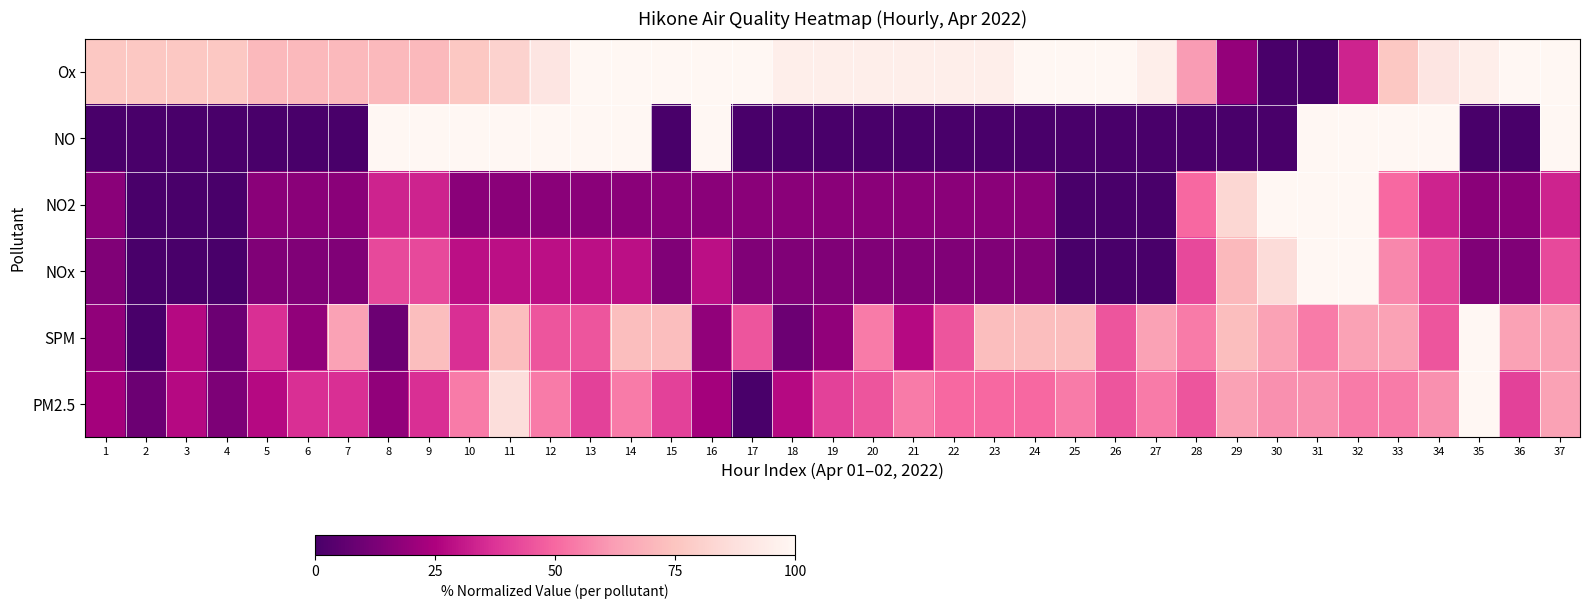

At which category is the sum across all series the highest?

32